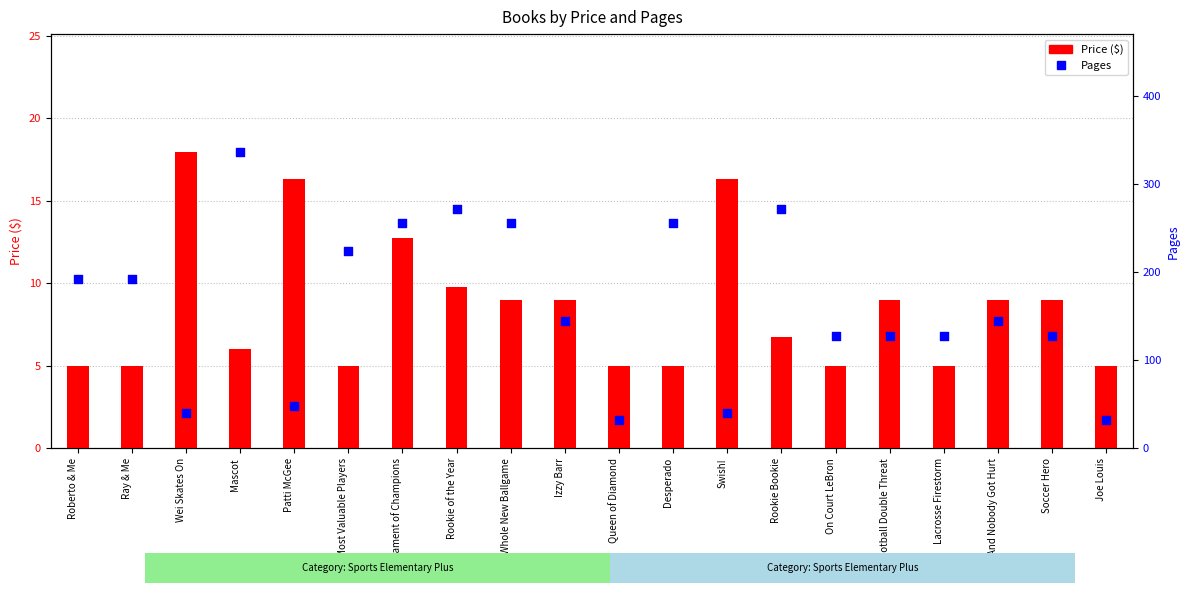

Which series has the largest Y range (max minus min)?

Pages